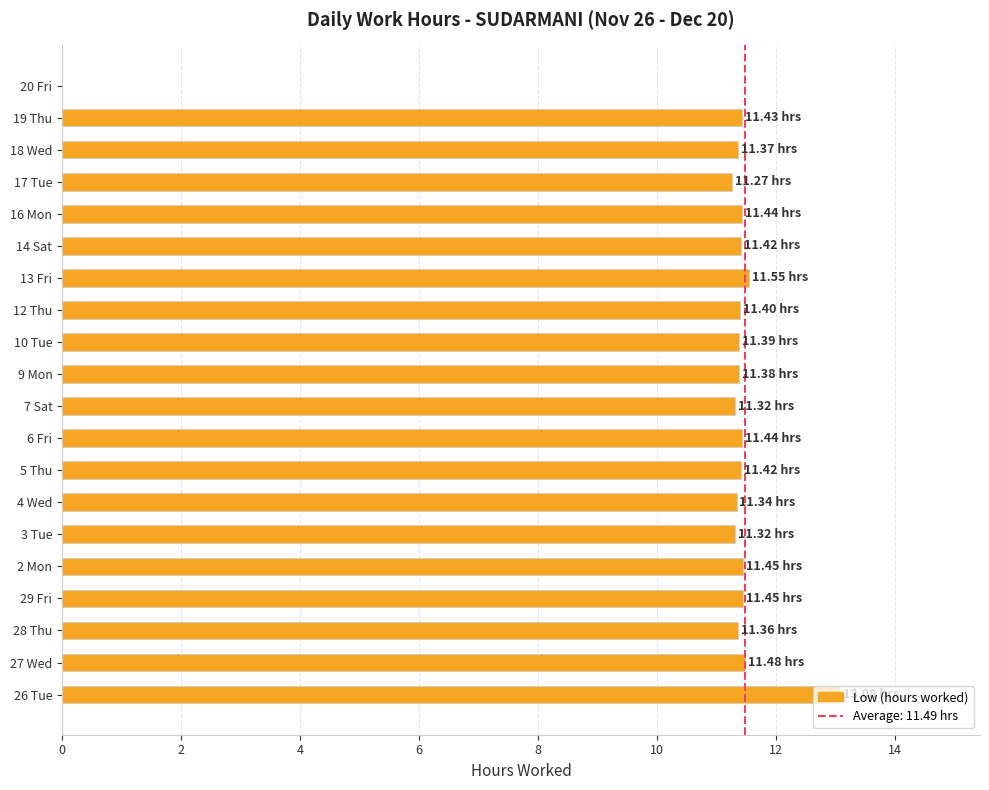

How many values exceed 11?

19